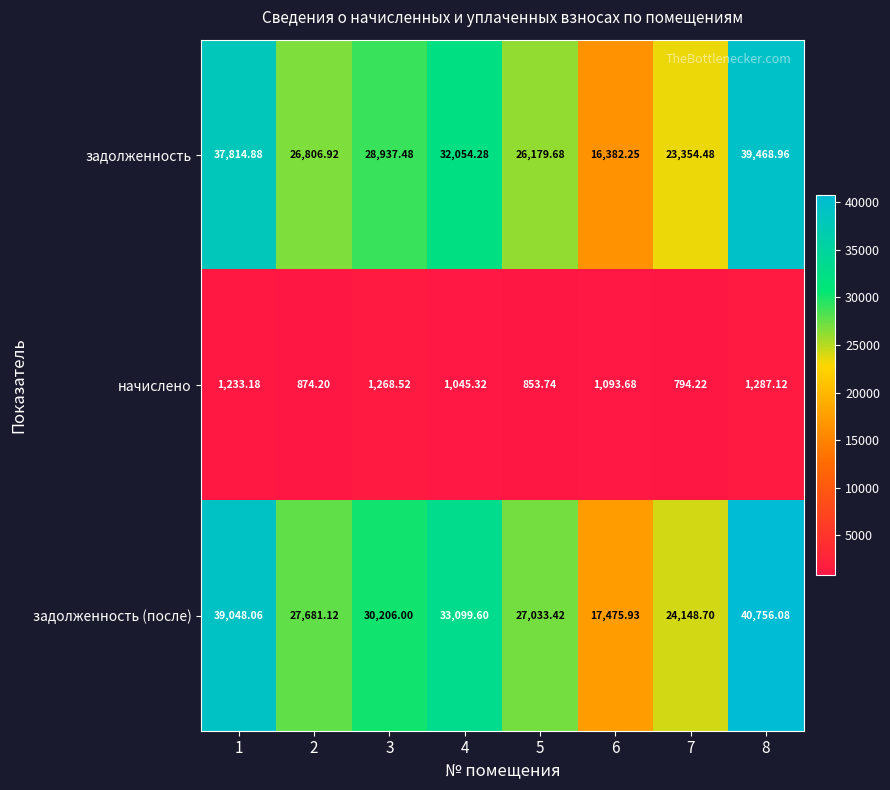

What is the spread (max minus min) of values at 5?

26179.7